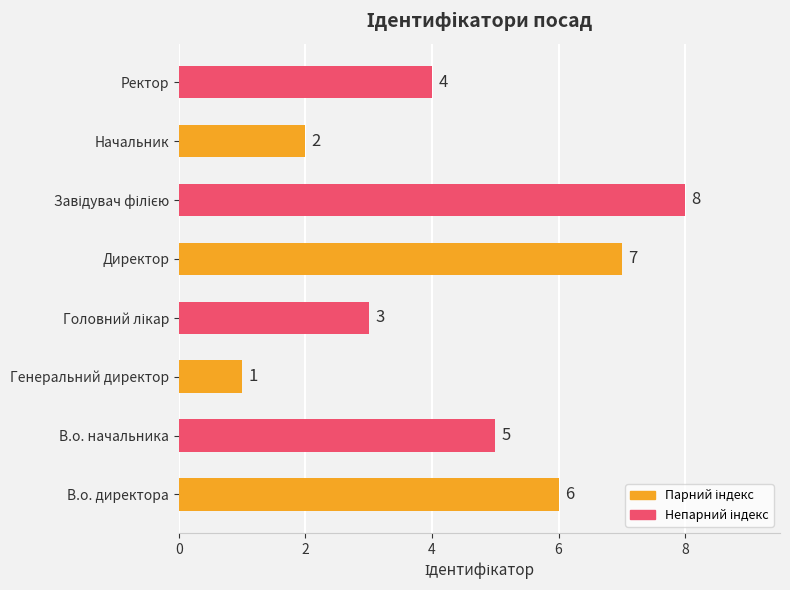

Is it true that the value at В.о. директора is 8?

False